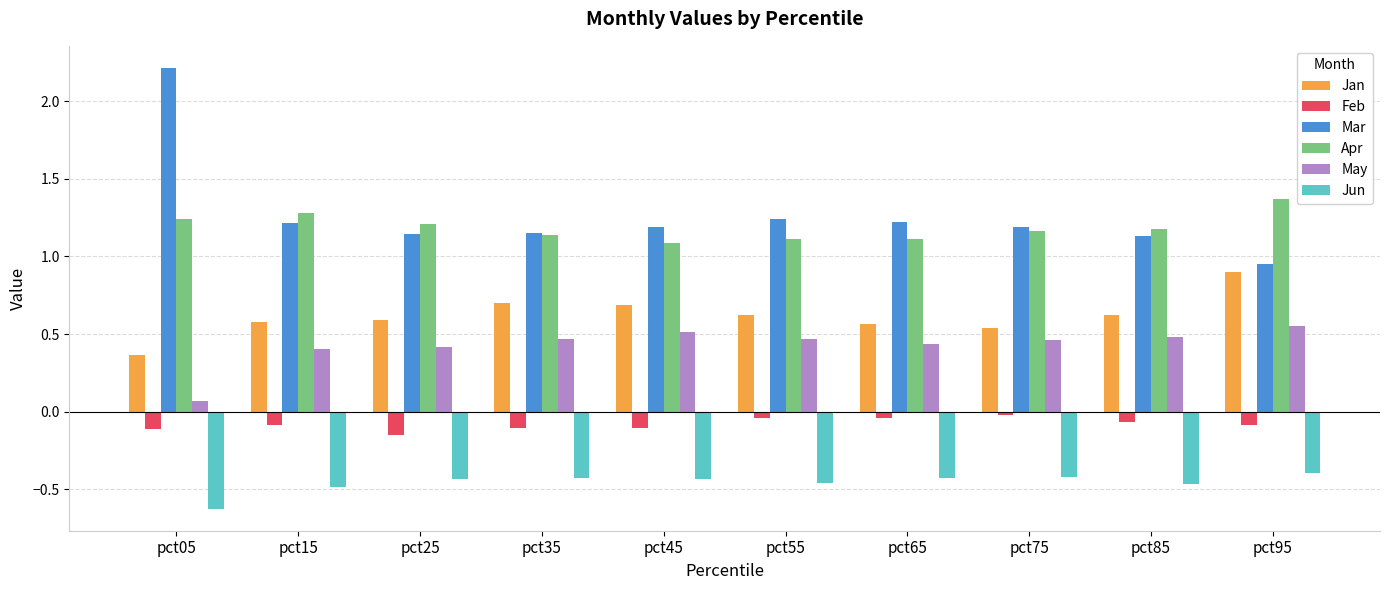

Is the value of Mar at pct05 greater than the value of Feb at pct55?

Yes